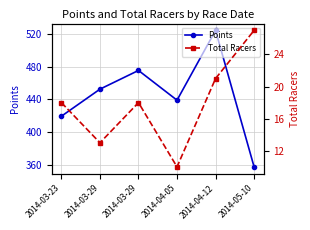

Which category has the lowest value across all series?

2014-04-05